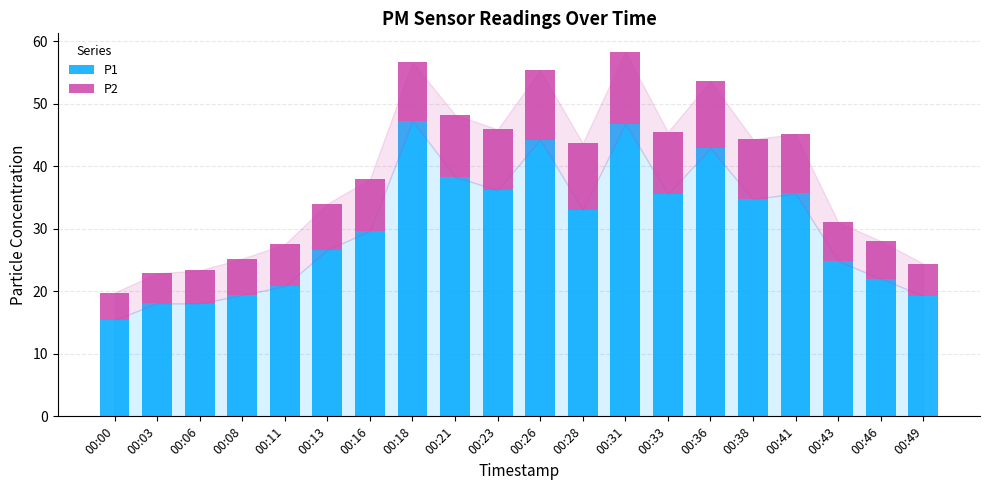

How many distinct data groups are displayed?

2